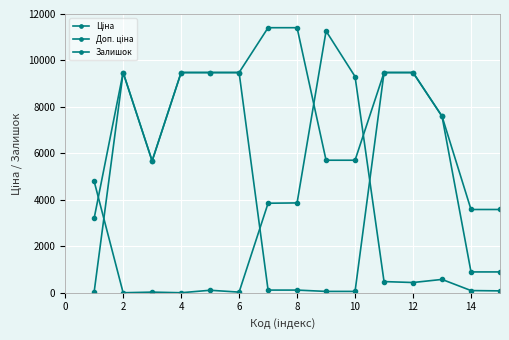

Count the number of data series in this chart.

3